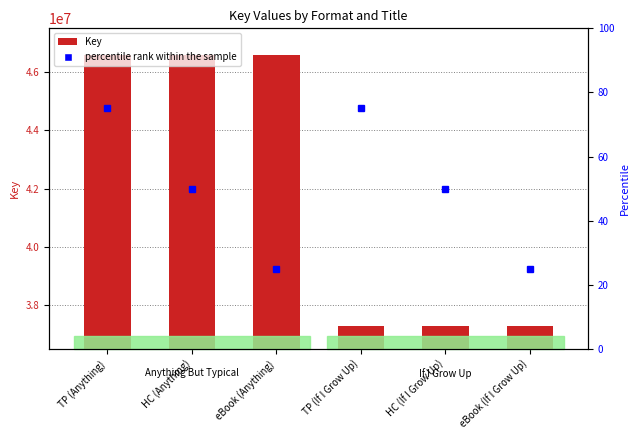

What is the smallest value displayed?

37293750